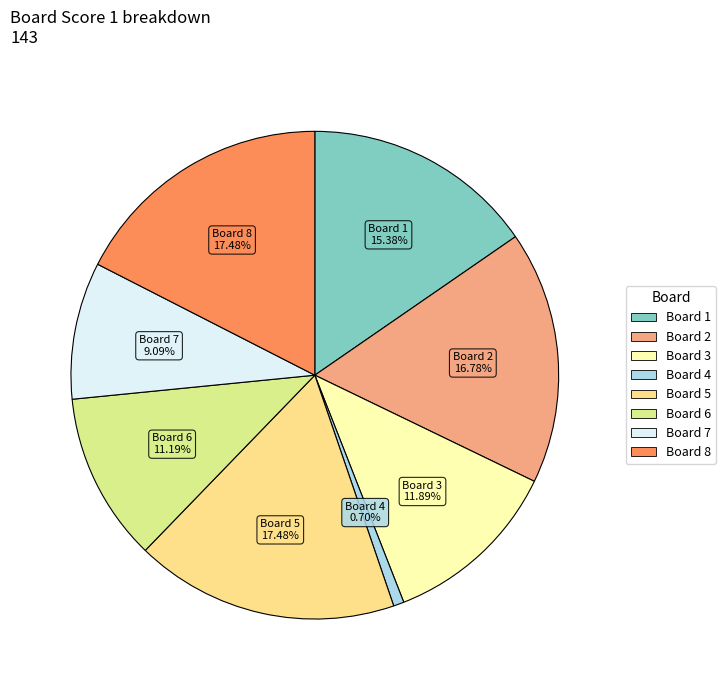

Between Board 2 and Board 4, which is larger?

Board 2